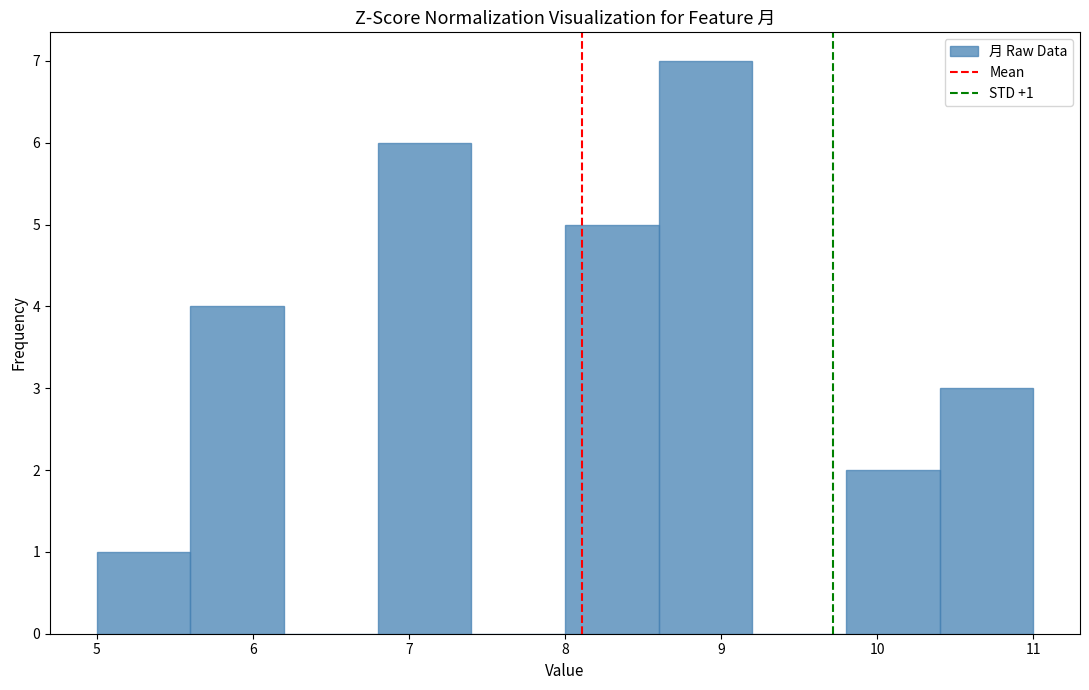

Which range on the x-axis has the tallest bar?

8.6 to 9.2